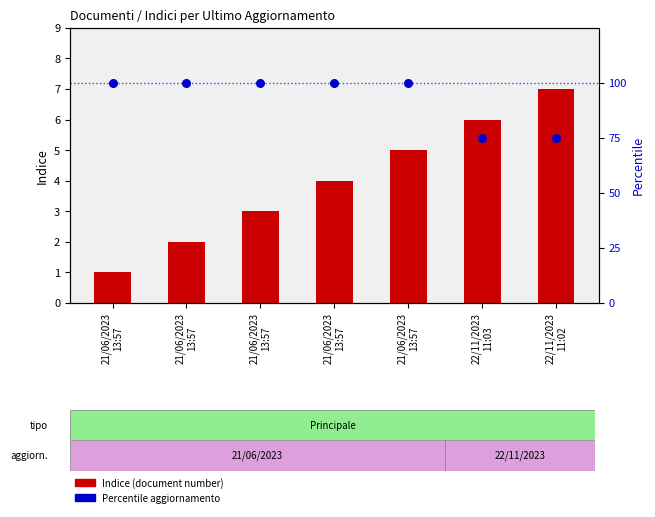

What are all the series names shown in the legend?

Indice (document number), Percentile aggiornamento